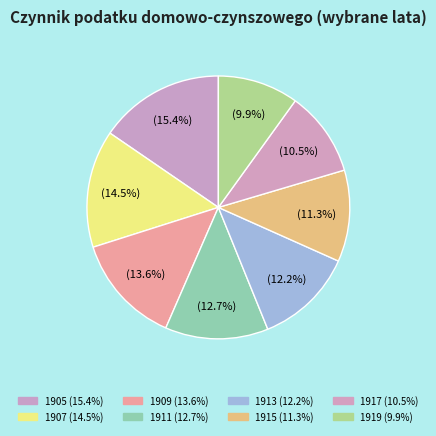

Is it true that 1905 is 15% of the pie?

True